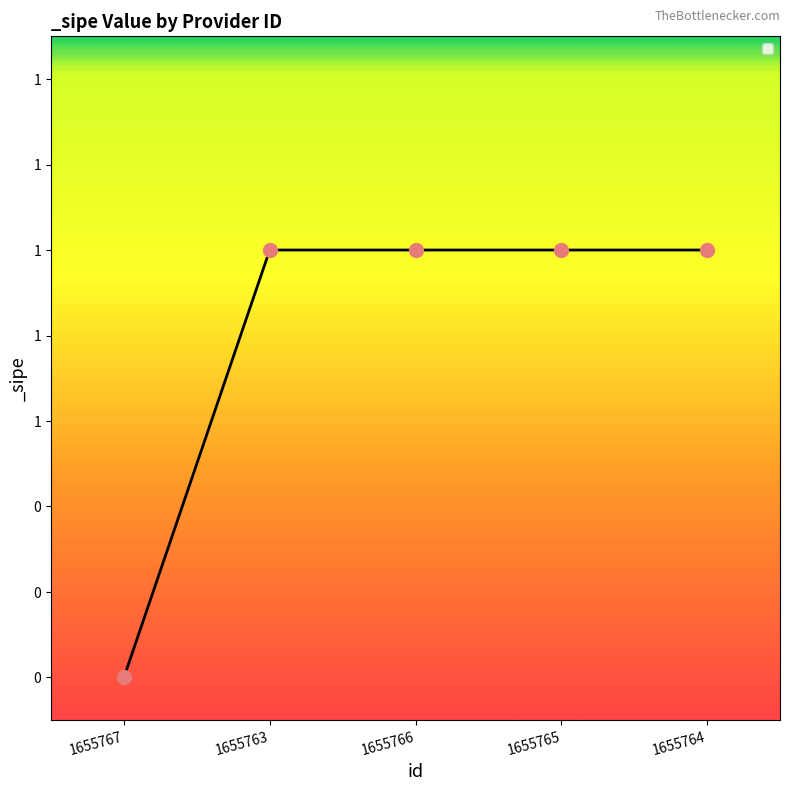

True or false: the data shows 1 at 1655764.

True